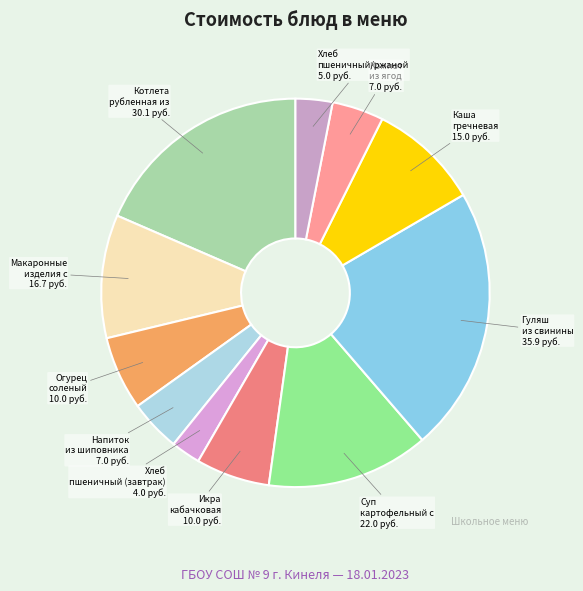

Count the number of slices in the pie.

11